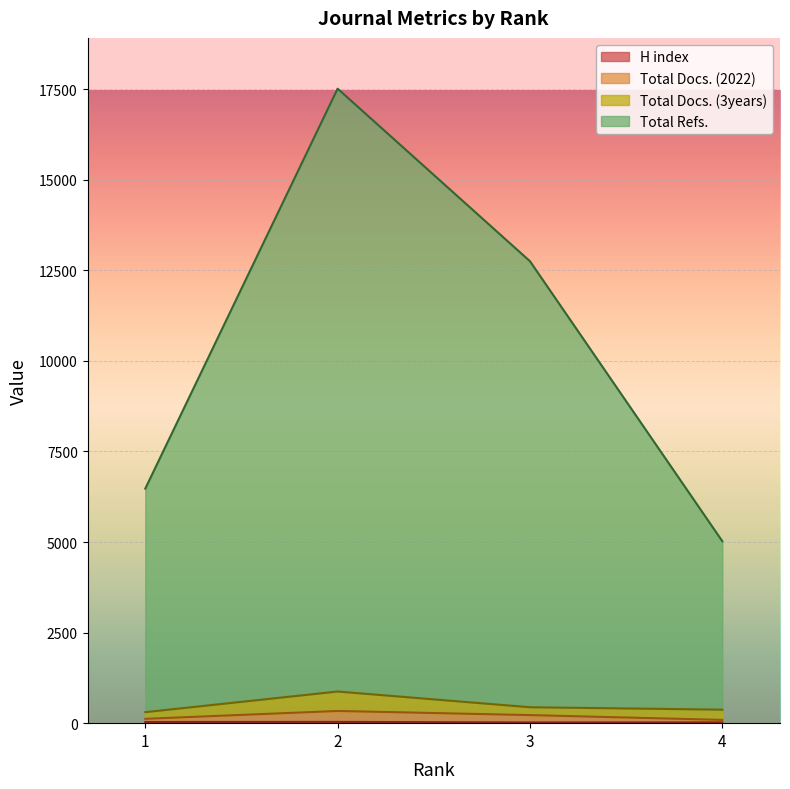

What is the difference between the second highest and second lowest values in the H index series?

10